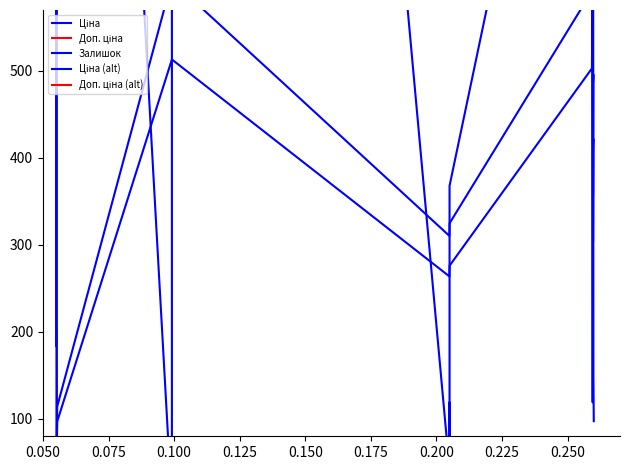

True or false: Залишок has a value of 1229.2 at 0.250.

False